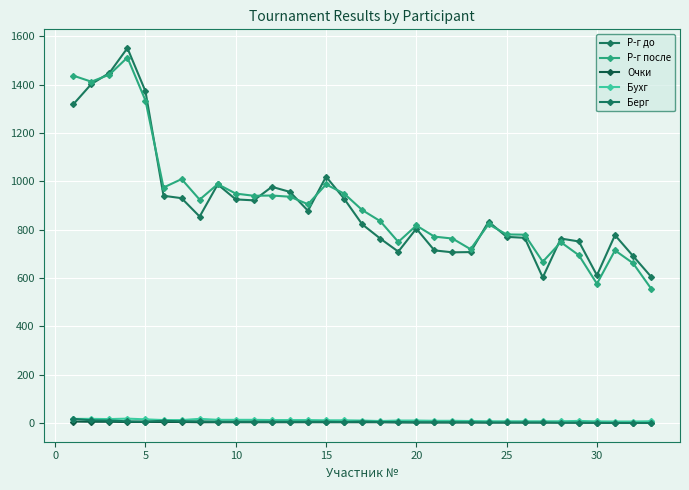

What is the sum of all Очки values?

89.0